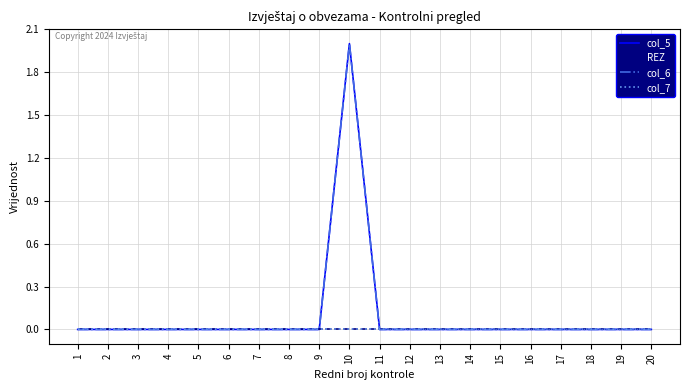

True or false: col_6 has more than 2 points higher than both neighbors.

False